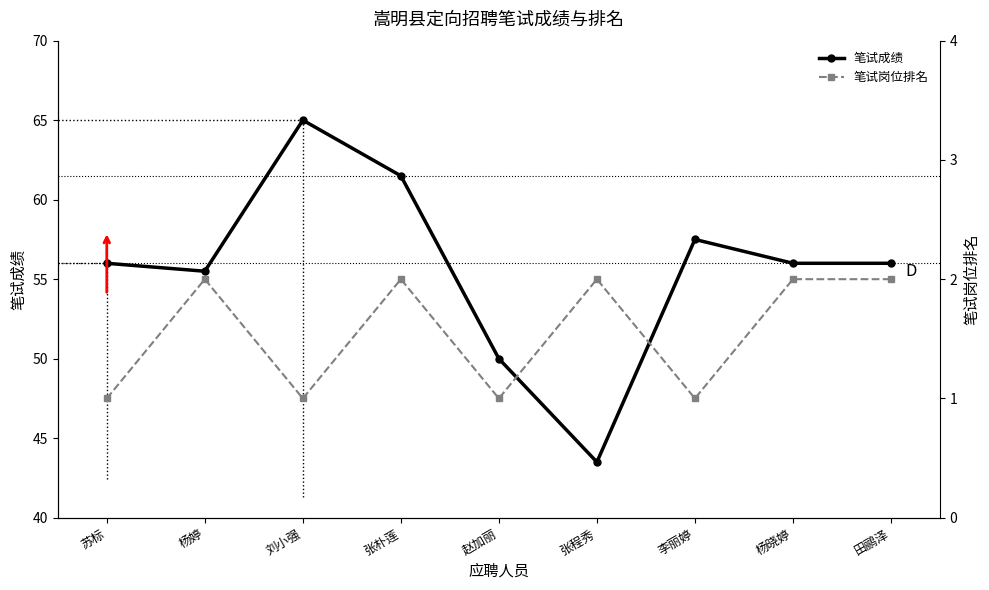

Reading right to left, what are all the values shown in this chart?

笔试成绩: 田鹂泽=56.0	杨晓婷=56.0	李丽婷=57.5	张程秀=43.5	赵加丽=50.0	张朴莲=61.5	刘小强=65.0	杨婷=55.5	苏标=56.0
笔试岗位排名: 田鹂泽=2.0	杨晓婷=2.0	李丽婷=1.0	张程秀=2.0	赵加丽=1.0	张朴莲=2.0	刘小强=1.0	杨婷=2.0	苏标=1.0